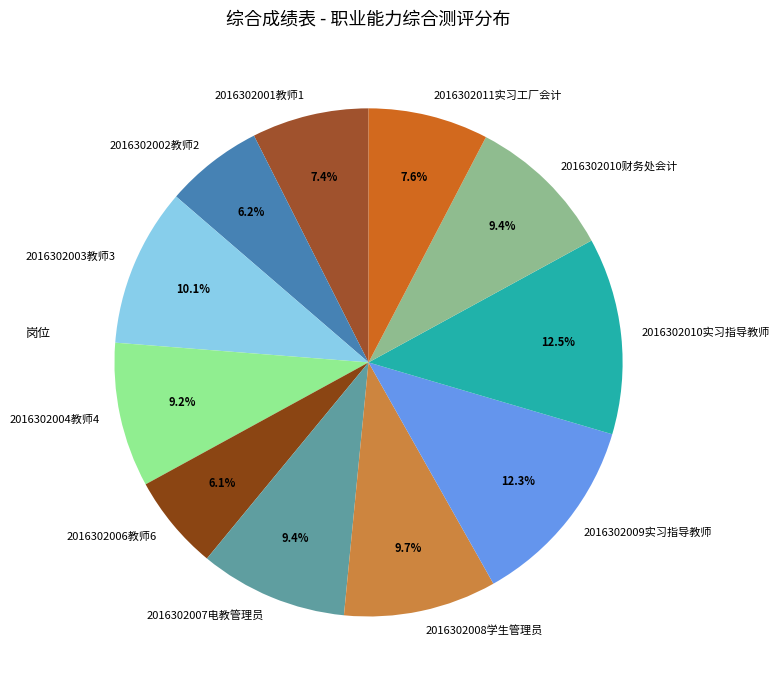

To the nearest percent, what is the difference between the largest and smallest slice percentages?

6%